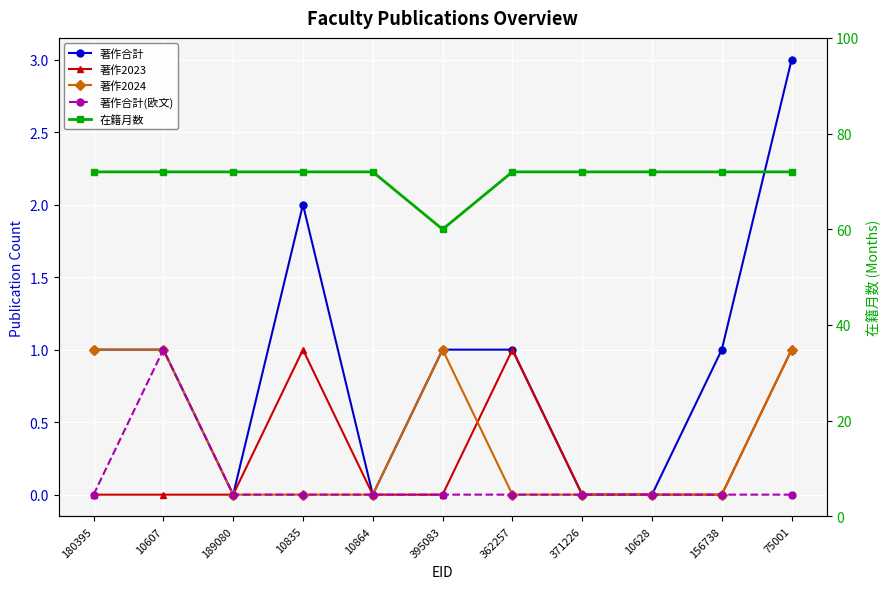

What is the label of the 6th point from the right?

395083